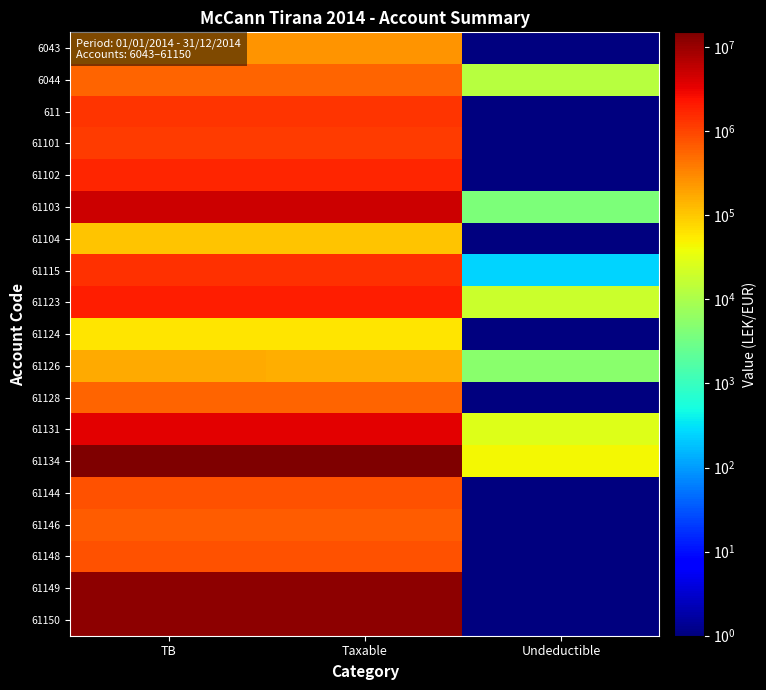

Reading left to right, what are all the values shown in this chart?

6043: TB=250227.1	Taxable=250227.1	Undeductible=0.1
6044: TB=588118.9	Taxable=575296.9	Undeductible=12822.0
611: TB=1366068.5	Taxable=1366068.5	Undeductible=0.1
61101: TB=1149043.7	Taxable=1149043.7	Undeductible=0.1
61102: TB=1735151.5	Taxable=1735151.5	Undeductible=0.1
61103: TB=4735066.9	Taxable=4731146.9	Undeductible=3920.0
61104: TB=105900.0	Taxable=105900.0	Undeductible=0.1
61115: TB=1434003.2	Taxable=1433753.2	Undeductible=250.0
61123: TB=2010362.2	Taxable=1991862.2	Undeductible=18500.0
61124: TB=61813.2	Taxable=61813.2	Undeductible=0.1
61126: TB=163090.0	Taxable=157990.0	Undeductible=5100.0
61128: TB=567460.5	Taxable=567460.5	Undeductible=0.1
61131: TB=3465988.5	Taxable=3437988.5	Undeductible=28000.0
61134: TB=14931158.8	Taxable=14887859.8	Undeductible=43299.0
61144: TB=779642.1	Taxable=779642.1	Undeductible=0.1
61146: TB=666085.5	Taxable=666085.5	Undeductible=0.1
61148: TB=769080.9	Taxable=769080.9	Undeductible=0.1
61149: TB=11717876.6	Taxable=11717876.6	Undeductible=0.1
61150: TB=11574631.1	Taxable=11574631.1	Undeductible=0.1